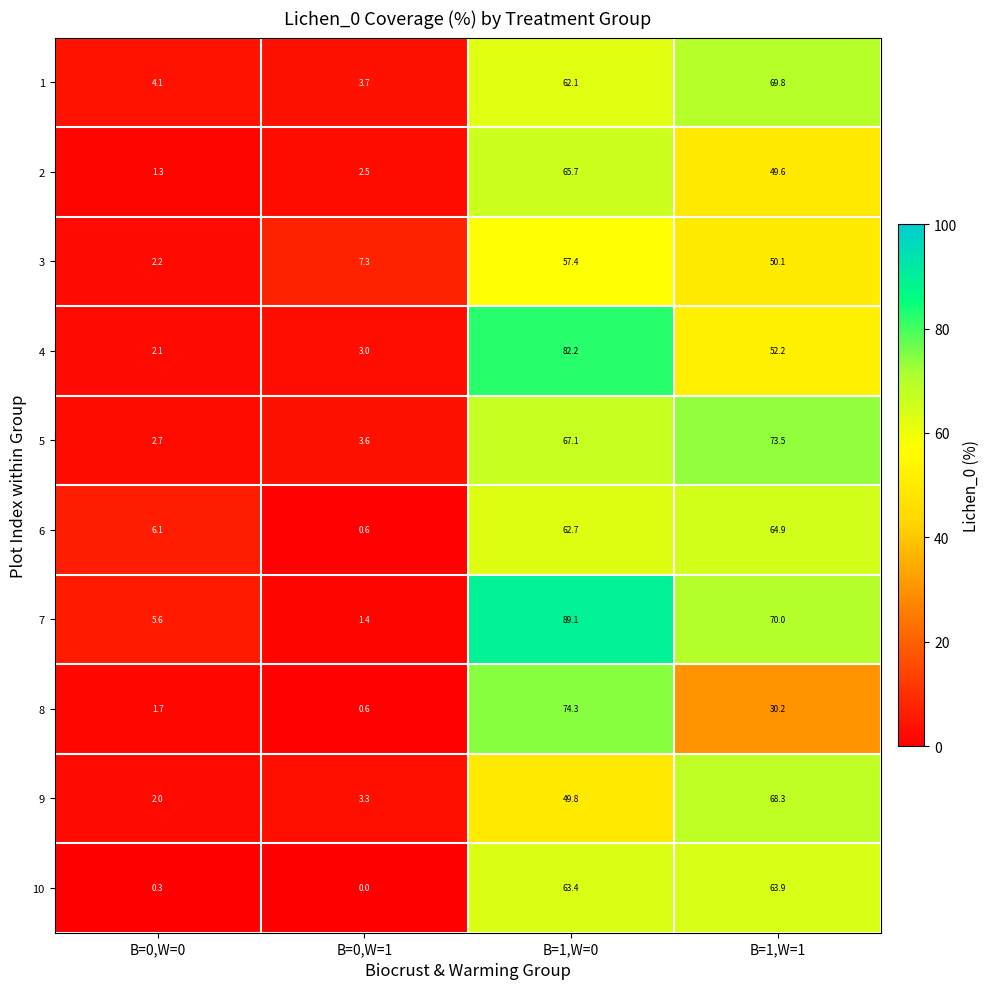

What is the maximum value shown in the chart?

89.1